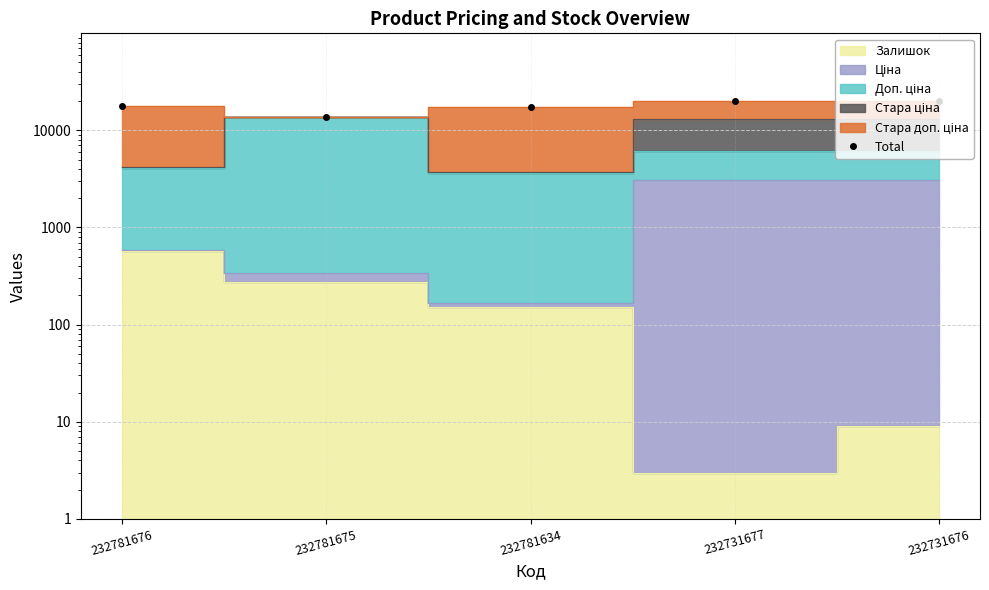

What is the difference between the values at 232781675 and 232781634?

3399.6